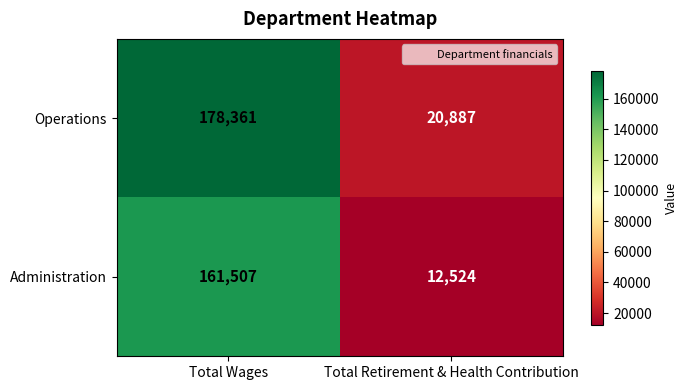

Count the number of categories in the chart.

2